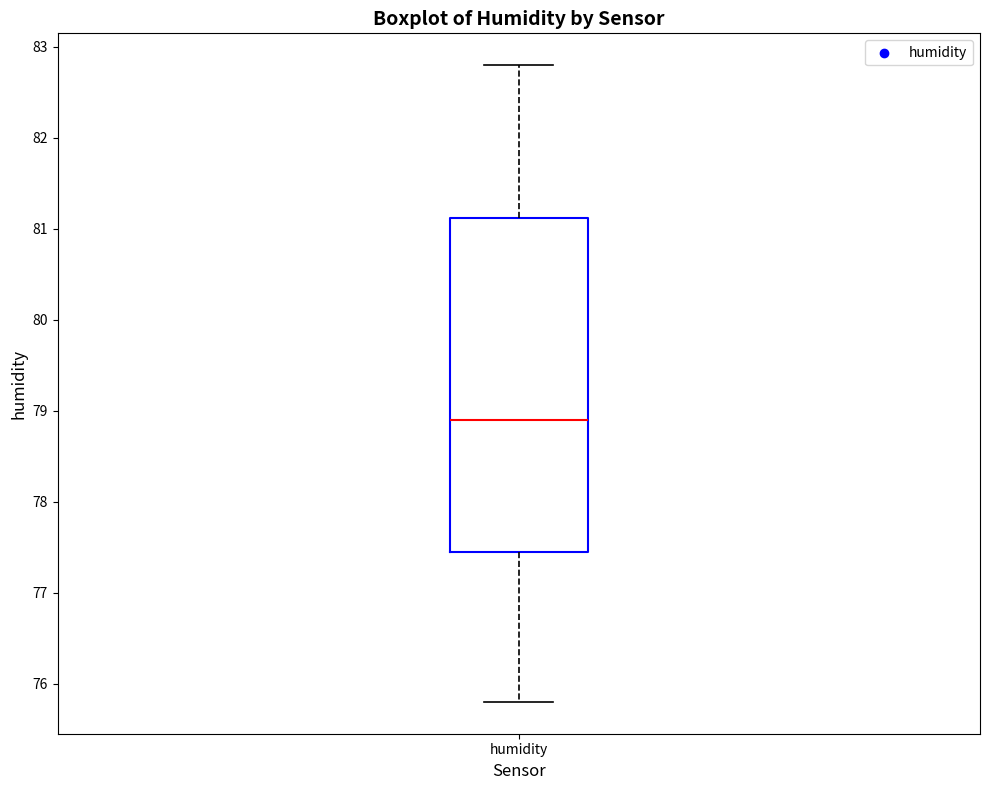

Read this box plot against the y-axis: the position of the median line, the range covered by the box, and the ends of both whiskers. The values are not printed on the chart, so give them approximately, as read against the axis.

median 78.9, box 77.5 to 81.1, whiskers 75.8 to 82.8